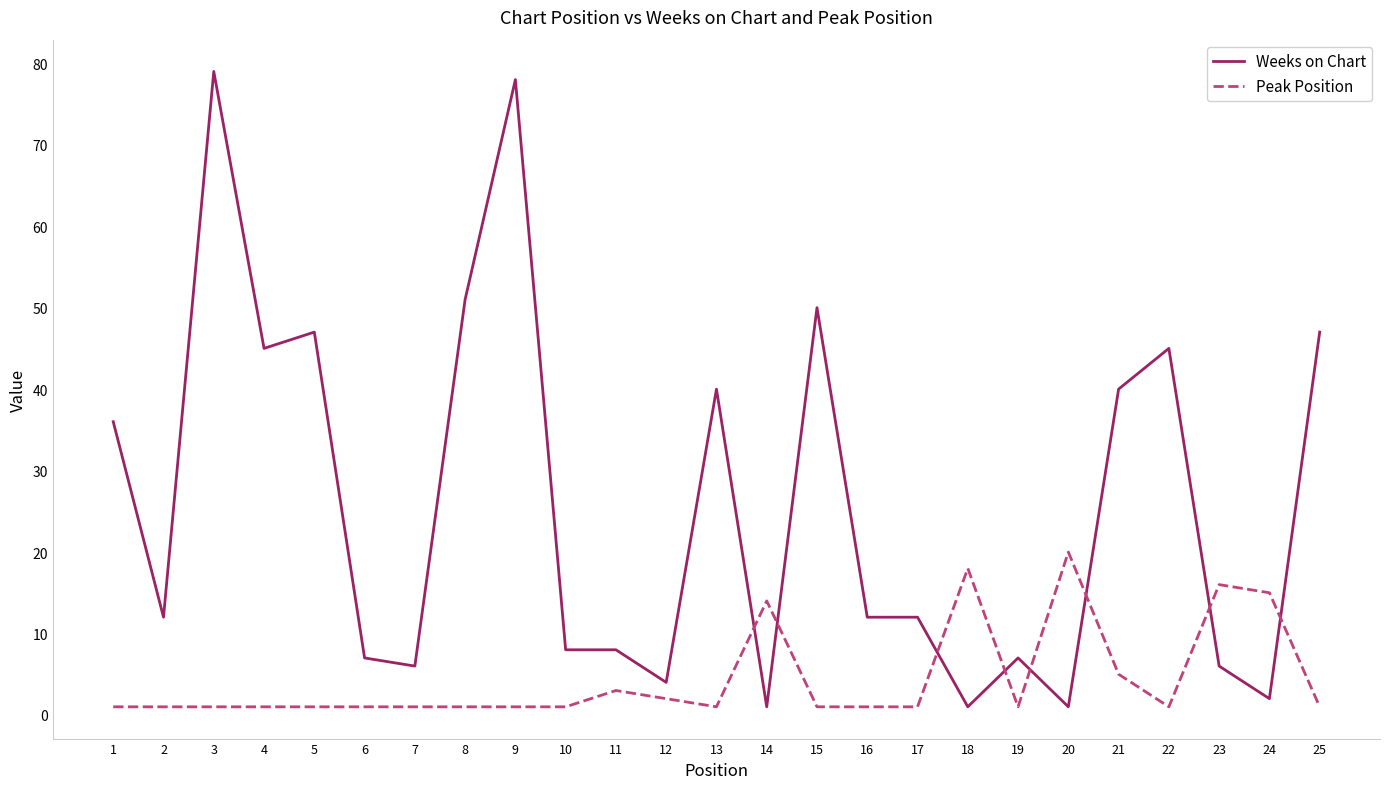

At how many categories does at least one series exceed 71?

2